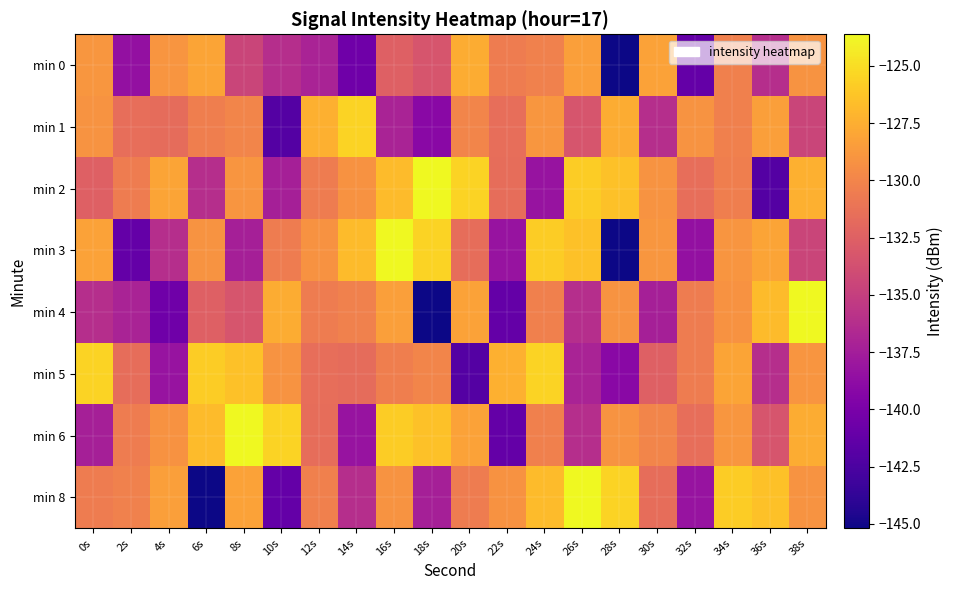

Reading left to right, what are all the values shown in this chart?

min 0: 0s=-128.9	2s=-138.5	4s=-129.0	6s=-128.1	8s=-134.6	10s=-136.2	12s=-137.0	14s=-140.6	16s=-132.5	18s=-133.3	20s=-127.6	22s=-130.6	24s=-130.2	26s=-128.4	28s=-145.2	30s=-128.2	32s=-141.2	34s=-130.3	36s=-136.2	38s=-129.0
min 1: 0s=-129.0	2s=-131.5	4s=-131.7	6s=-130.4	8s=-130.0	10s=-142.0	12s=-127.4	14s=-125.5	16s=-137.1	18s=-139.1	20s=-130.0	22s=-131.5	24s=-128.9	26s=-133.3	28s=-127.6	30s=-136.2	32s=-129.0	34s=-130.3	36s=-128.4	38s=-134.6
min 2: 0s=-132.5	2s=-130.6	4s=-128.1	6s=-136.2	8s=-129.0	10s=-137.3	12s=-130.6	14s=-129.1	16s=-126.8	18s=-123.6	20s=-125.5	22s=-131.6	24s=-138.2	26s=-125.9	28s=-126.5	30s=-129.0	32s=-131.5	34s=-130.4	36s=-142.0	38s=-127.4
min 3: 0s=-128.2	2s=-141.2	4s=-136.2	6s=-129.0	8s=-137.3	10s=-130.6	12s=-129.1	14s=-126.8	16s=-123.6	18s=-125.5	20s=-131.6	22s=-138.2	24s=-125.9	26s=-126.5	28s=-145.2	30s=-128.9	32s=-138.5	34s=-129.0	36s=-128.1	38s=-134.6
min 4: 0s=-136.2	2s=-137.0	4s=-140.6	6s=-132.5	8s=-133.3	10s=-127.6	12s=-130.6	14s=-130.2	16s=-128.4	18s=-145.2	20s=-128.2	22s=-141.2	24s=-130.3	26s=-136.2	28s=-129.0	30s=-137.3	32s=-130.6	34s=-129.1	36s=-126.8	38s=-123.6
min 5: 0s=-125.5	2s=-131.6	4s=-138.2	6s=-125.9	8s=-126.5	10s=-129.0	12s=-131.5	14s=-131.7	16s=-130.4	18s=-130.0	20s=-142.0	22s=-127.4	24s=-125.5	26s=-137.1	28s=-139.1	30s=-132.5	32s=-130.6	34s=-128.1	36s=-136.2	38s=-129.0
min 6: 0s=-137.3	2s=-130.6	4s=-129.1	6s=-126.8	8s=-123.6	10s=-125.5	12s=-131.6	14s=-138.2	16s=-125.9	18s=-126.5	20s=-128.2	22s=-141.2	24s=-130.3	26s=-136.2	28s=-129.0	30s=-130.0	32s=-131.5	34s=-128.9	36s=-133.3	38s=-127.6
min 8: 0s=-130.6	2s=-130.2	4s=-128.4	6s=-145.2	8s=-128.2	10s=-141.2	12s=-130.3	14s=-136.2	16s=-129.0	18s=-137.3	20s=-130.6	22s=-129.1	24s=-126.8	26s=-123.6	28s=-125.5	30s=-131.6	32s=-138.2	34s=-125.9	36s=-126.5	38s=-129.0